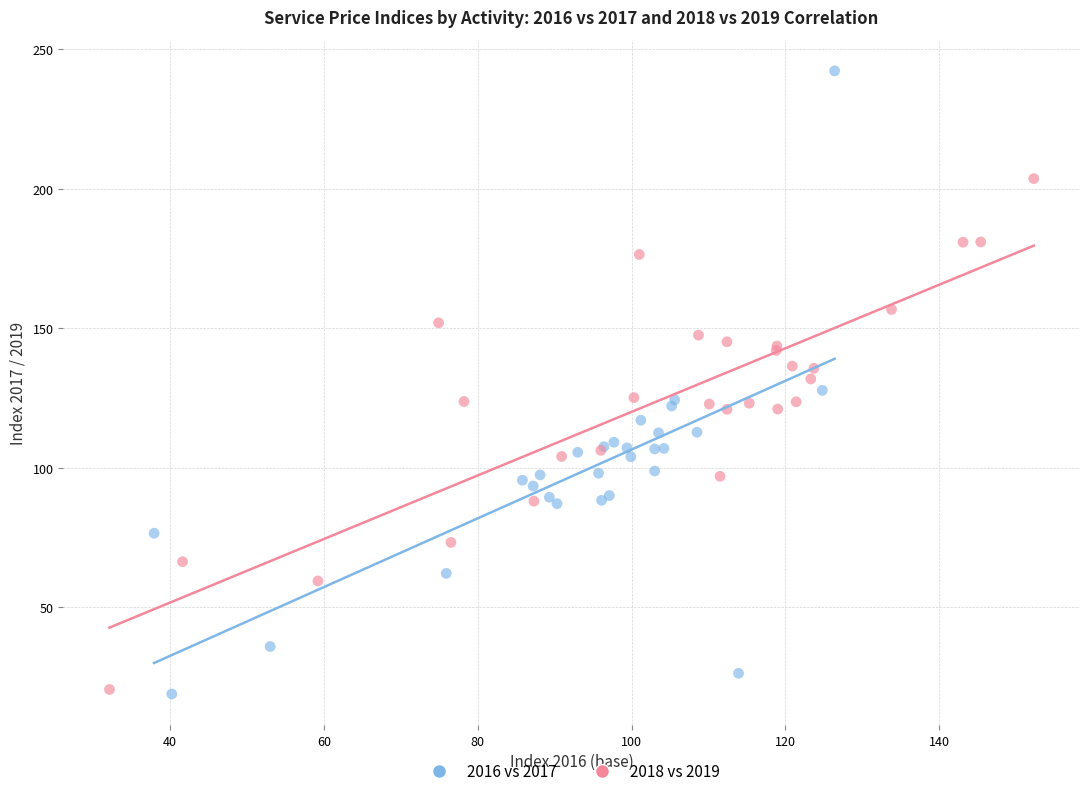

Which series has the largest Y range (max minus min)?

2016 vs 2017